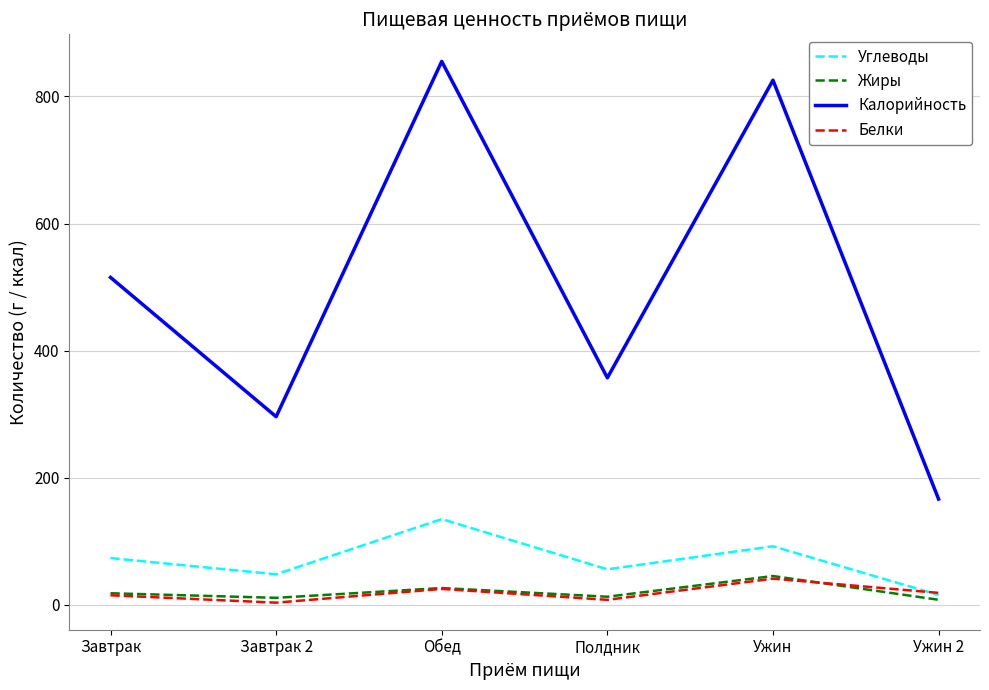

True or false: Калорийность has a value of 97.4 at Полдник.

False